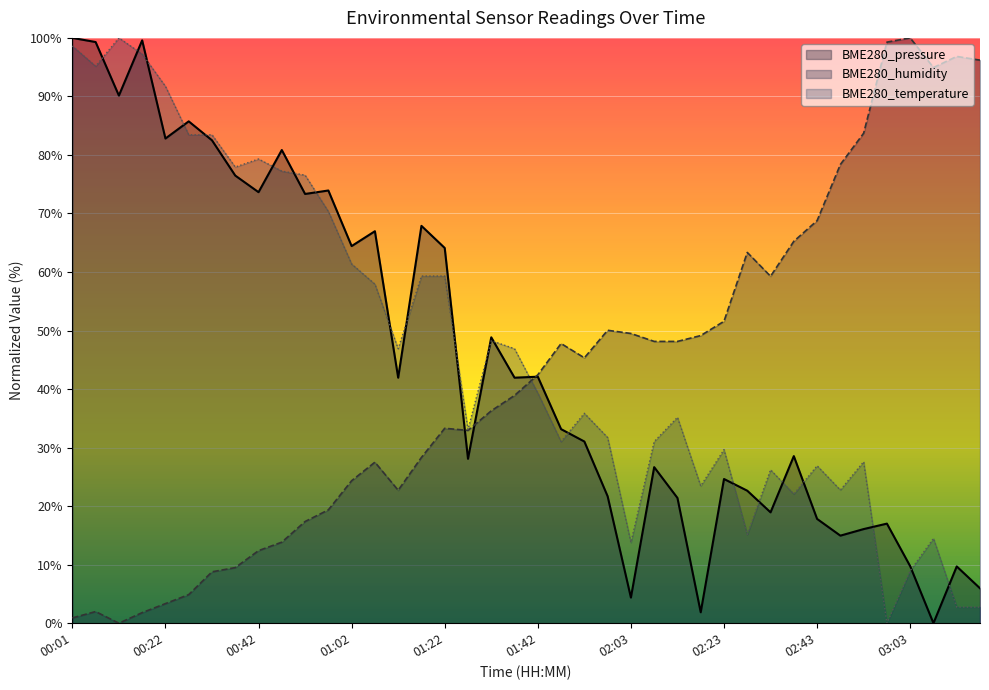

How many positive values does the BME280_pressure series have?

39